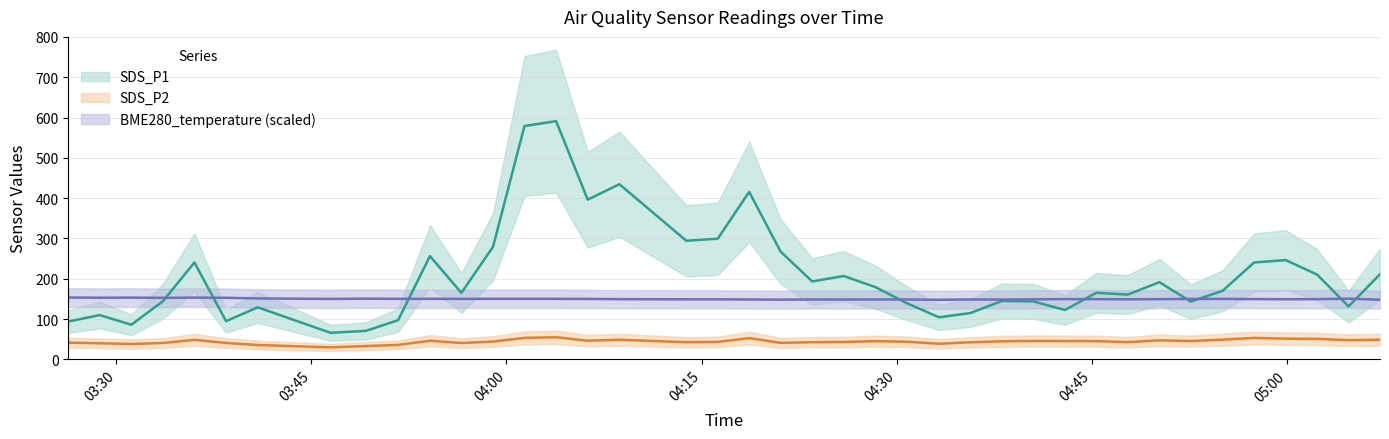

Which series has the largest total across all categories?

SDS_P1